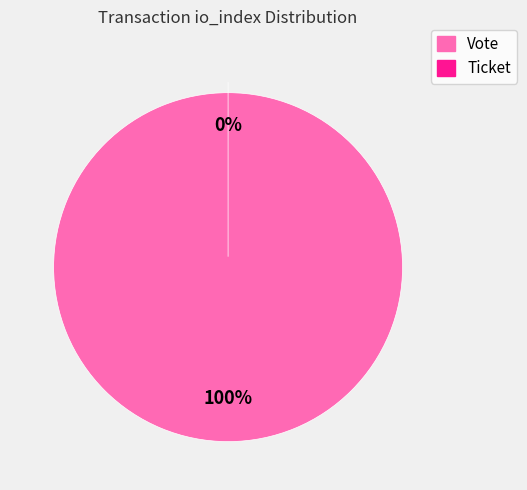

To the nearest percent, what is the average slice percentage?

50%